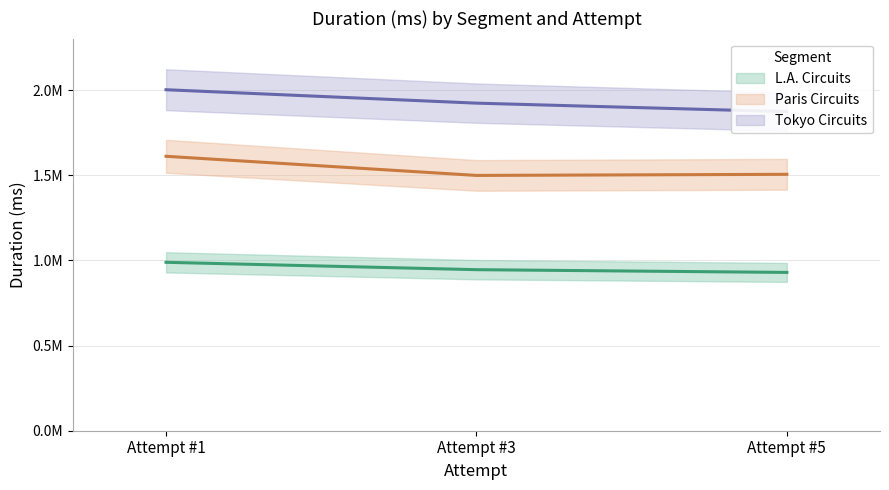

What is the value of the Tokyo Circuits point at the 3rd from the left?

1873548